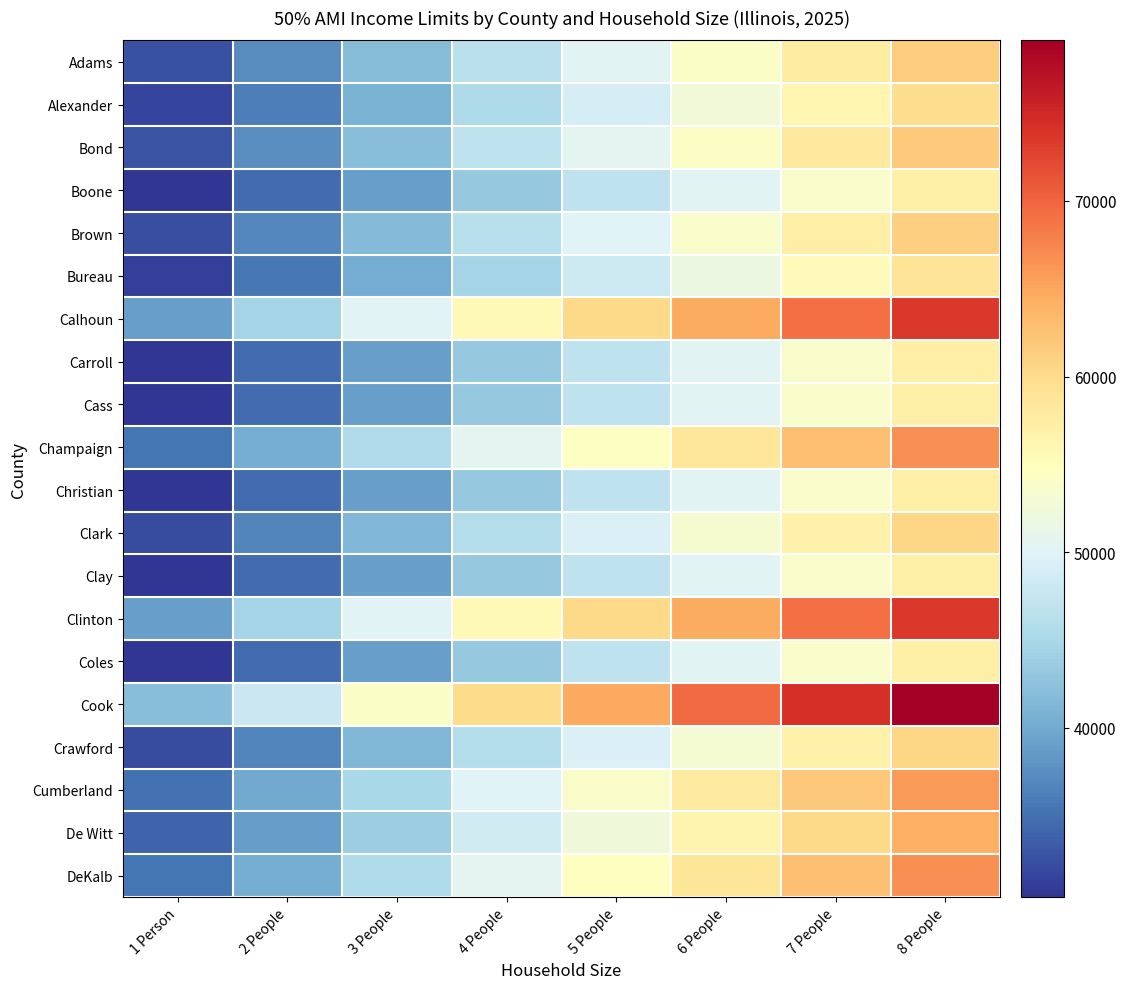

Reading left to right, what are all the values shown in this chart?

Adams: 1 Person=32600	2 People=37250	3 People=41900	4 People=46550	5 People=50300	6 People=54000	7 People=57750	8 People=61450
Alexander: 1 Person=31650	2 People=36200	3 People=40700	4 People=45250	5 People=48900	6 People=52500	7 People=56100	8 People=59750
Bond: 1 Person=32800	2 People=37450	3 People=42150	4 People=46800	5 People=50550	6 People=54300	7 People=58050	8 People=61800
Boone: 1 Person=30350	2 People=34650	3 People=39000	4 People=43300	5 People=46800	6 People=50250	7 People=53700	8 People=57200
Brown: 1 Person=32400	2 People=37000	3 People=41650	4 People=46250	5 People=49950	6 People=53650	7 People=57350	8 People=61050
Bureau: 1 Person=31200	2 People=35650	3 People=40100	4 People=44550	5 People=48150	6 People=51700	7 People=55250	8 People=58850
Calhoun: 1 Person=39000	2 People=44600	3 People=50150	4 People=55700	5 People=60200	6 People=64650	7 People=69100	8 People=73550
Carroll: 1 Person=30350	2 People=34650	3 People=39000	4 People=43300	5 People=46800	6 People=50250	7 People=53700	8 People=57200
Cass: 1 Person=30350	2 People=34650	3 People=39000	4 People=43300	5 People=46800	6 People=50250	7 People=53700	8 People=57200
Champaign: 1 Person=35350	2 People=40400	3 People=45450	4 People=50450	5 People=54500	6 People=58550	7 People=62600	8 People=66600
Christian: 1 Person=30350	2 People=34650	3 People=39000	4 People=43300	5 People=46800	6 People=50250	7 People=53700	8 People=57200
Clark: 1 Person=32150	2 People=36750	3 People=41350	4 People=45900	5 People=49600	6 People=53250	7 People=56950	8 People=60600
Clay: 1 Person=30350	2 People=34650	3 People=39000	4 People=43300	5 People=46800	6 People=50250	7 People=53700	8 People=57200
Clinton: 1 Person=39000	2 People=44600	3 People=50150	4 People=55700	5 People=60200	6 People=64650	7 People=69100	8 People=73550
Coles: 1 Person=30350	2 People=34650	3 People=39000	4 People=43300	5 People=46800	6 People=50250	7 People=53700	8 People=57200
Cook: 1 Person=42000	2 People=48000	3 People=54000	4 People=59950	5 People=64750	6 People=69550	7 People=74350	8 People=79150
Crawford: 1 Person=32100	2 People=36700	3 People=41250	4 People=45850	5 People=49550	6 People=53200	7 People=56900	8 People=60550
Cumberland: 1 Person=34950	2 People=39900	3 People=44900	4 People=49900	5 People=53900	6 People=57850	7 People=61900	8 People=65850
De Witt: 1 Person=34000	2 People=38850	3 People=43700	4 People=48550	5 People=52450	6 People=56350	7 People=60250	8 People=64100
DeKalb: 1 Person=35400	2 People=40450	3 People=45500	4 People=50550	5 People=54600	6 People=58650	7 People=62700	8 People=66750